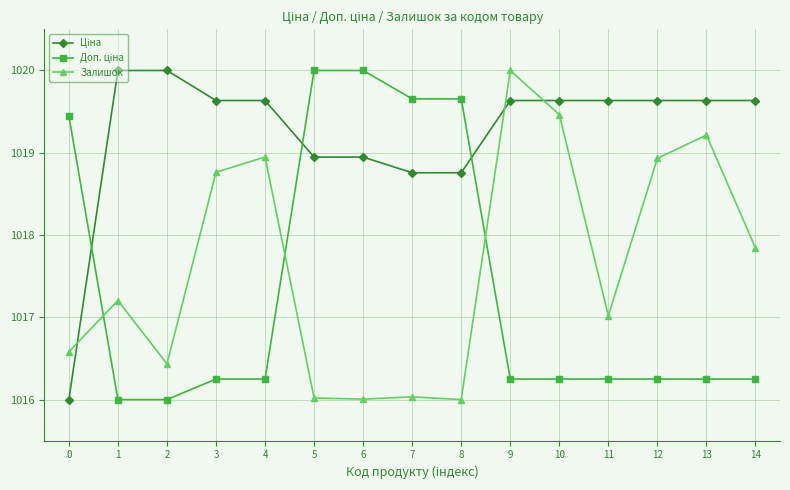

What is the maximum value for Залишок?

1020.0